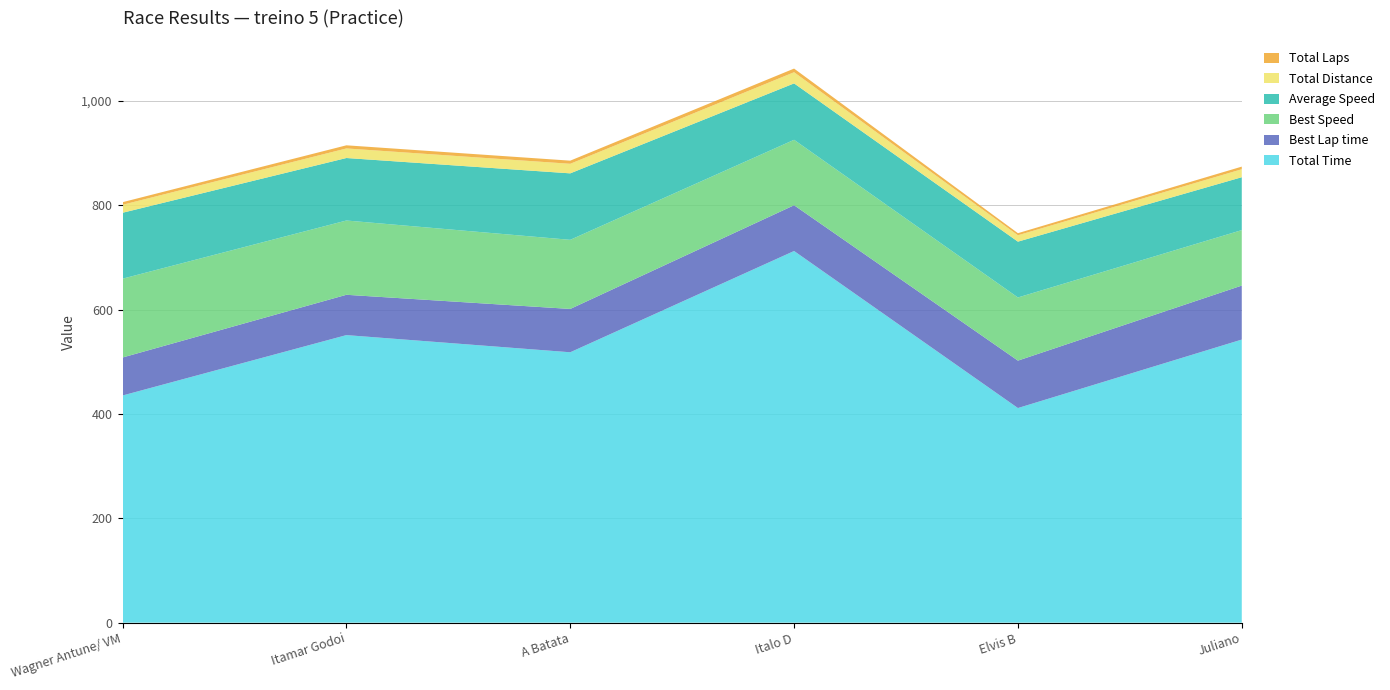

Reading right to left, transcribe all the data shown in this chart.

Total Time: 542.7	411.4	712.5	518.4	551.3	435.5
Best Lap time: 103.5	90.9	87.8	83.1	77.3	72.9
Best Speed: 106.3	121.1	125.4	132.5	142.4	151.1
Average Speed: 101.4	107.0	108.2	127.4	119.8	126.4
Total Distance: 15.3	12.2	21.4	18.3	18.3	15.3
Total Laps: 5.0	4.0	7.0	6.0	6.0	5.0